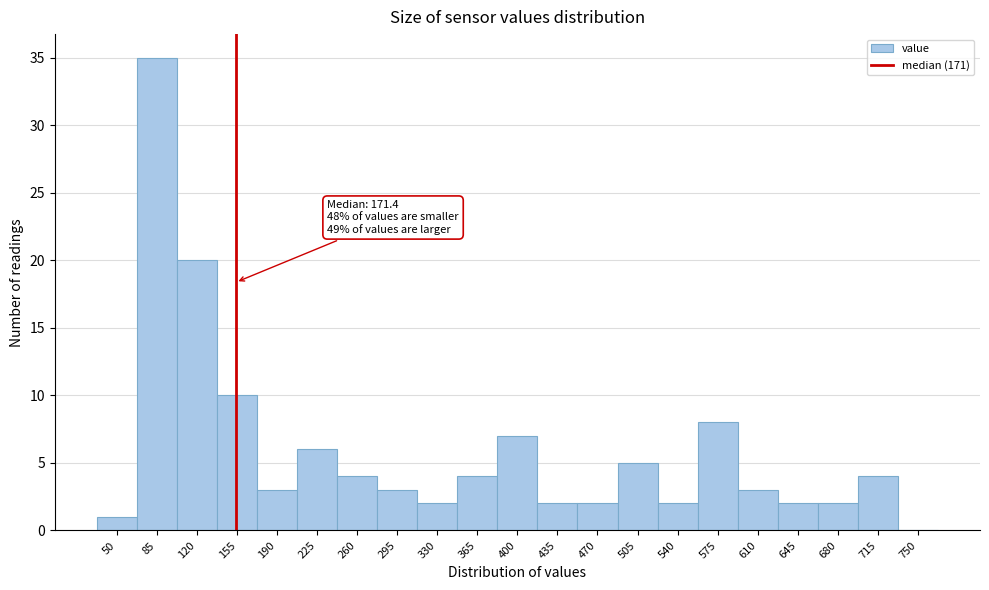

Reading right to left, extract all data points from this chart.

750=0	715=4	680=2	645=2	610=3	575=8	540=2	505=5	470=2	435=2	400=7	365=4	330=2	295=3	260=4	225=6	190=3	155=10	120=20	85=35	50=1